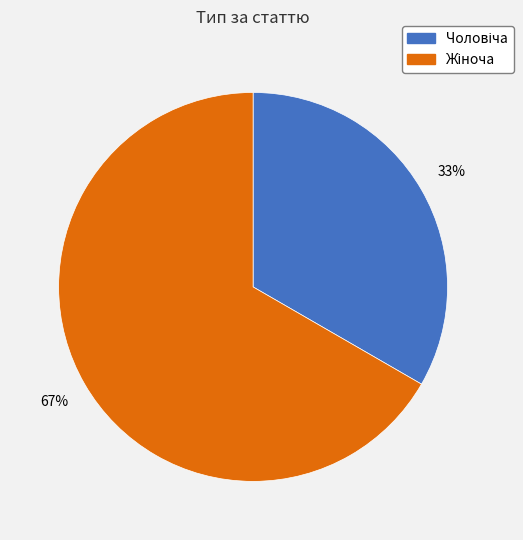

To the nearest percent, what is the average slice percentage?

50%